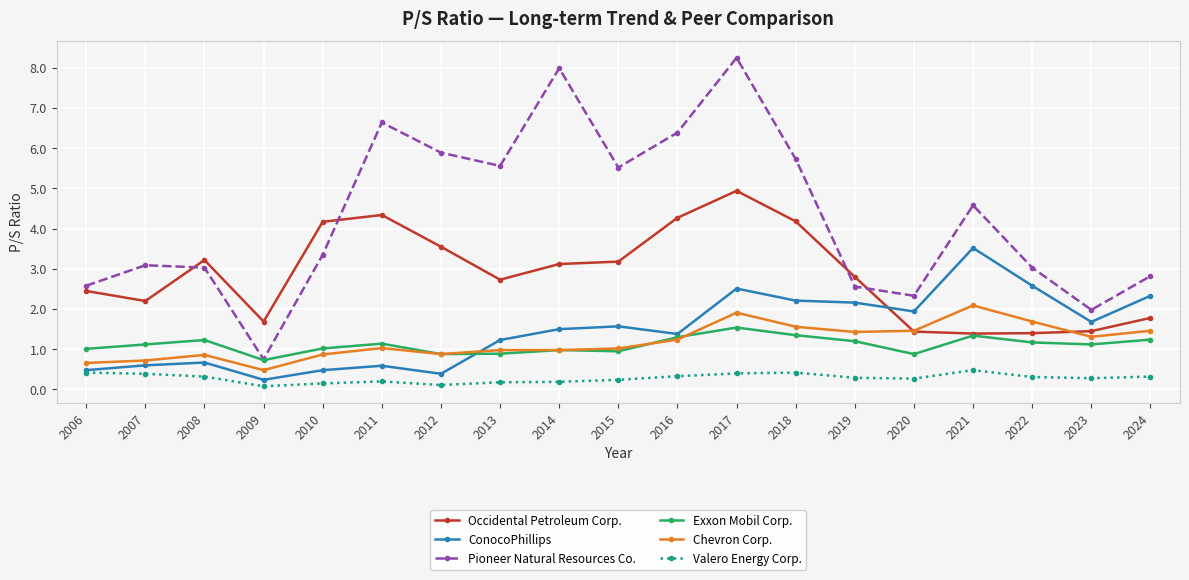

What is the average value of the Exxon Mobil Corp. series?

1.1